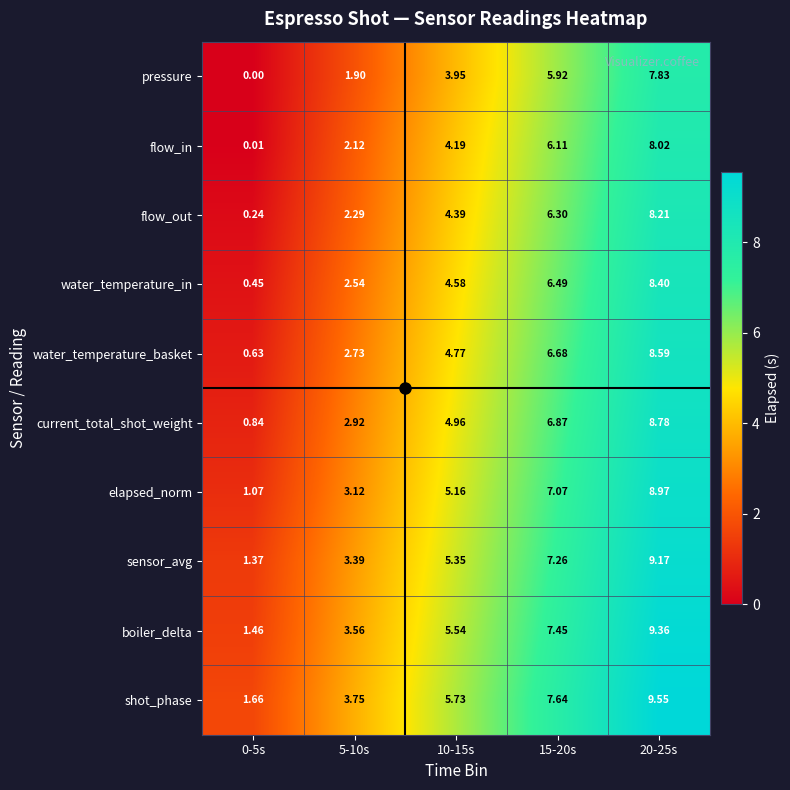

At 15-20s, list the series in order from largest to smallest.

shot_phase, boiler_delta, sensor_avg, elapsed_norm, current_total_shot_weight, water_temperature_basket, water_temperature_in, flow_out, flow_in, pressure